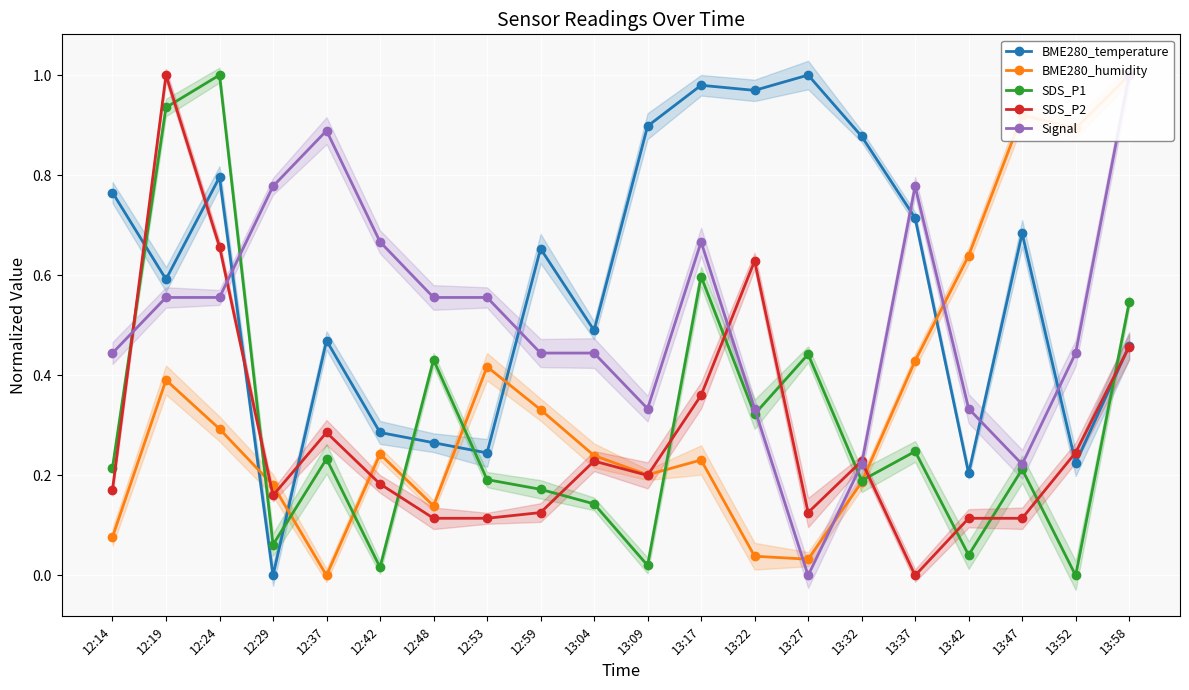

What is the sum of the Signal values at 12:42 and 13:09?

1.0